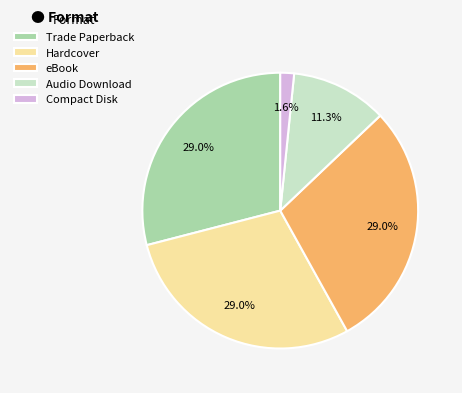

How many segments does this pie chart have?

5